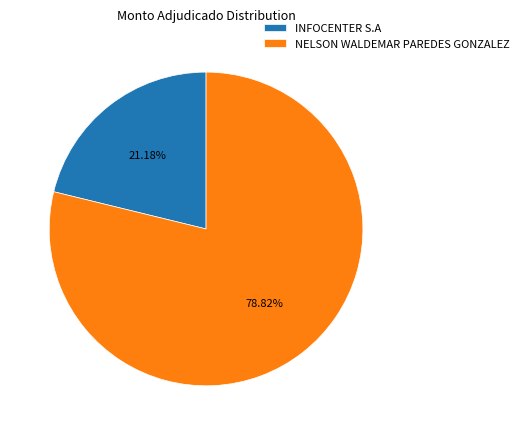

True or false: INFOCENTER S.A accounts for 21% of the total.

True